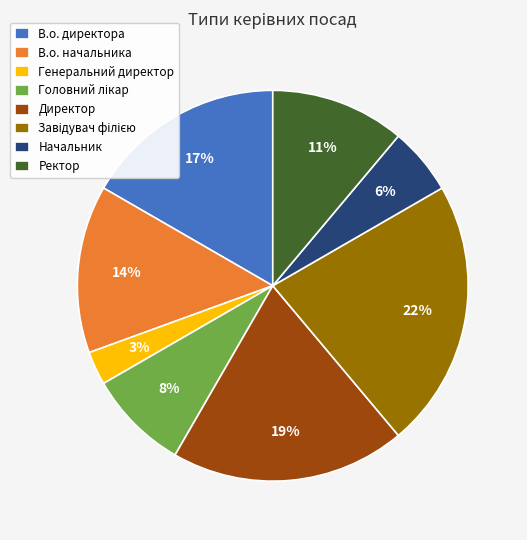

Is there any slice that represents more than half of the pie?

No